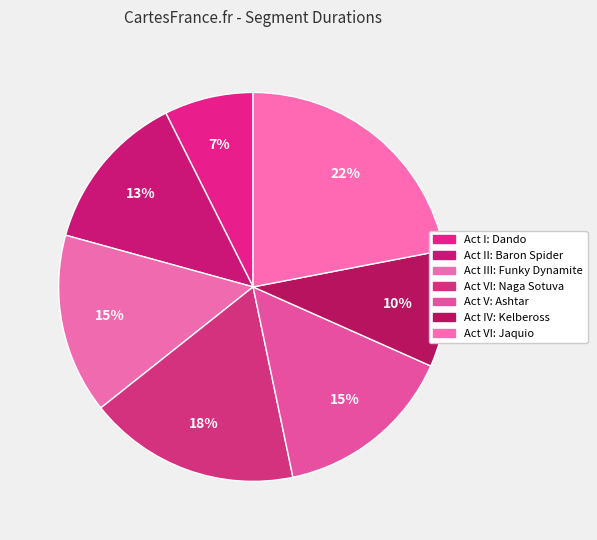

Approximately how many times larger is the value at Act VI: Naga Sotuva compared to Act III: Funky Dynamite?

1.2